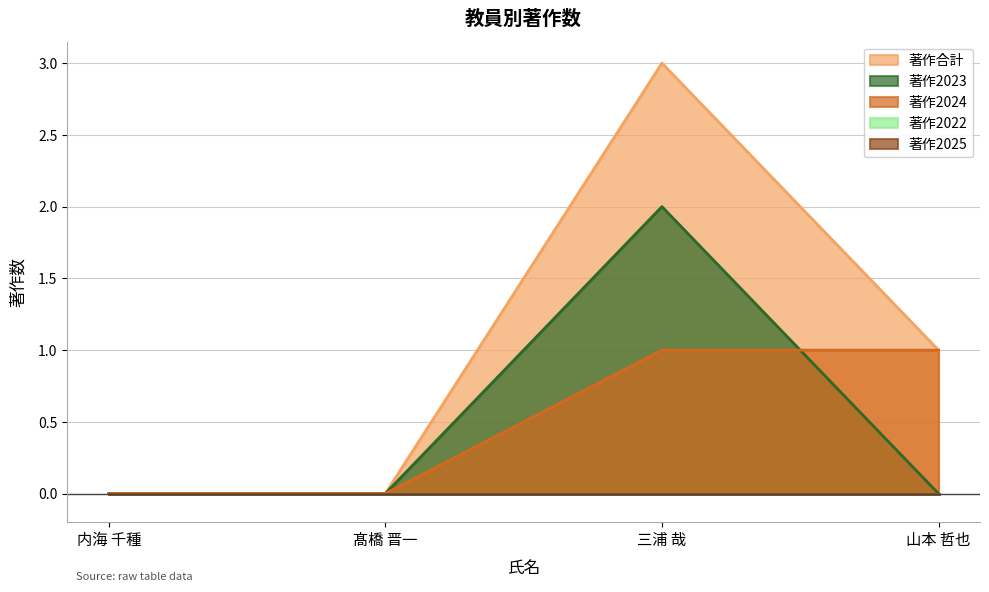

True or false: 著作2024 and 著作合計 cross at least once.

False